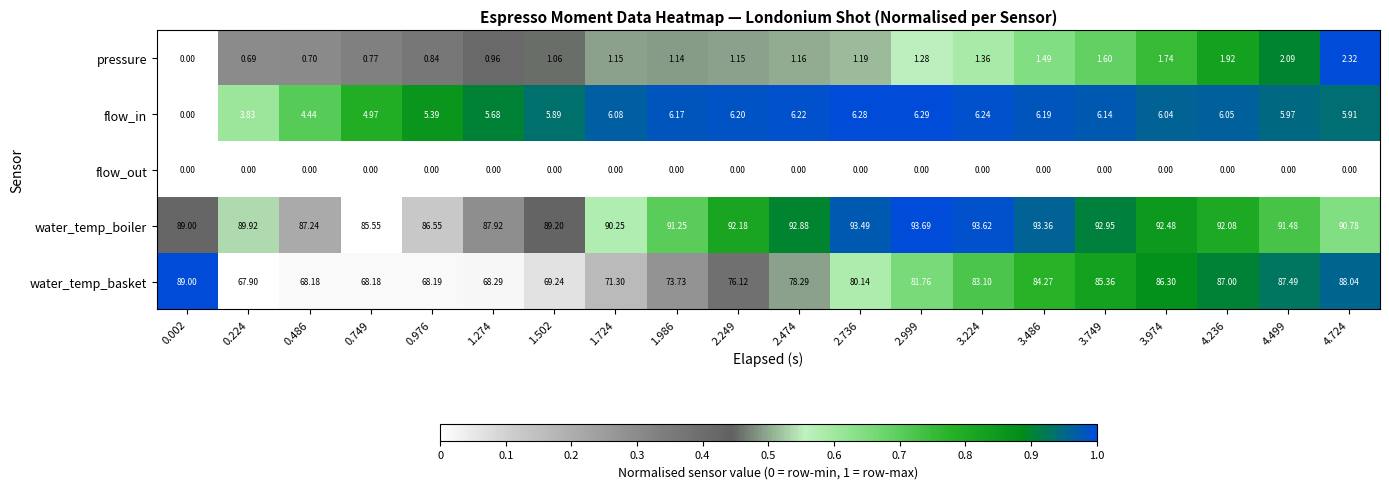

What is the total value across all series at 0.224?

162.3